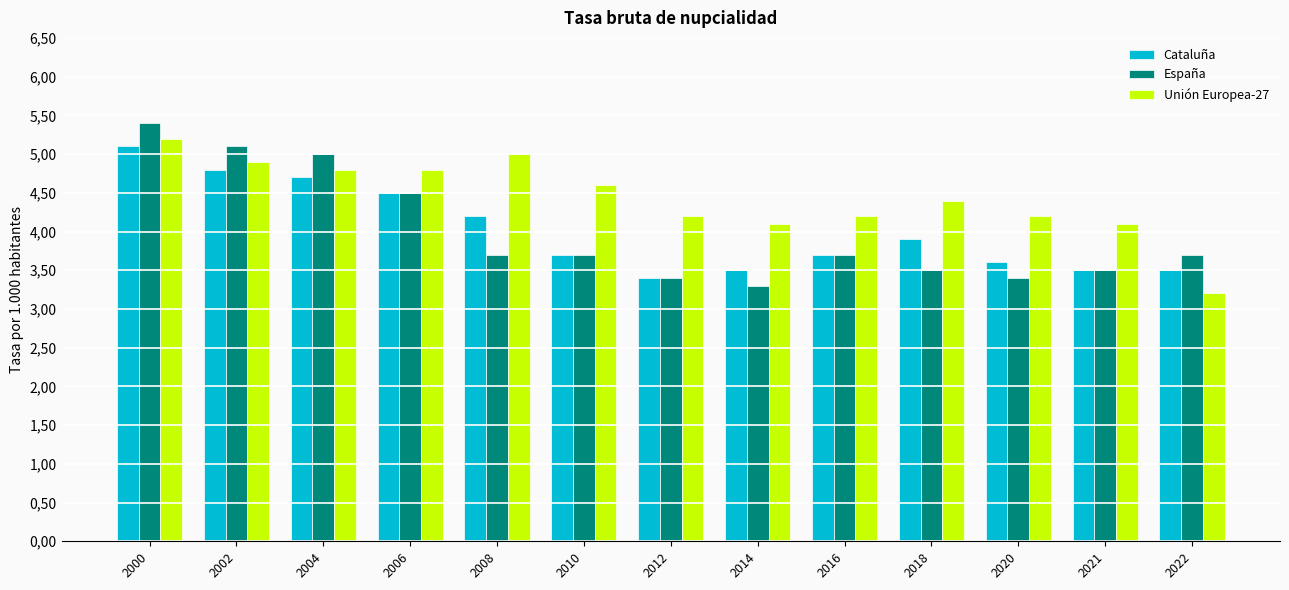

Reading left to right, extract all data points from this chart.

Cataluña: 5.1	4.8	4.7	4.5	4.2	3.7	3.4	3.5	3.7	3.9	3.6	3.5	3.5
España: 5.4	5.1	5.0	4.5	3.7	3.7	3.4	3.3	3.7	3.5	3.4	3.5	3.7
Unión Europea-27: 5.2	4.9	4.8	4.8	5.0	4.6	4.2	4.1	4.2	4.4	4.2	4.1	3.2